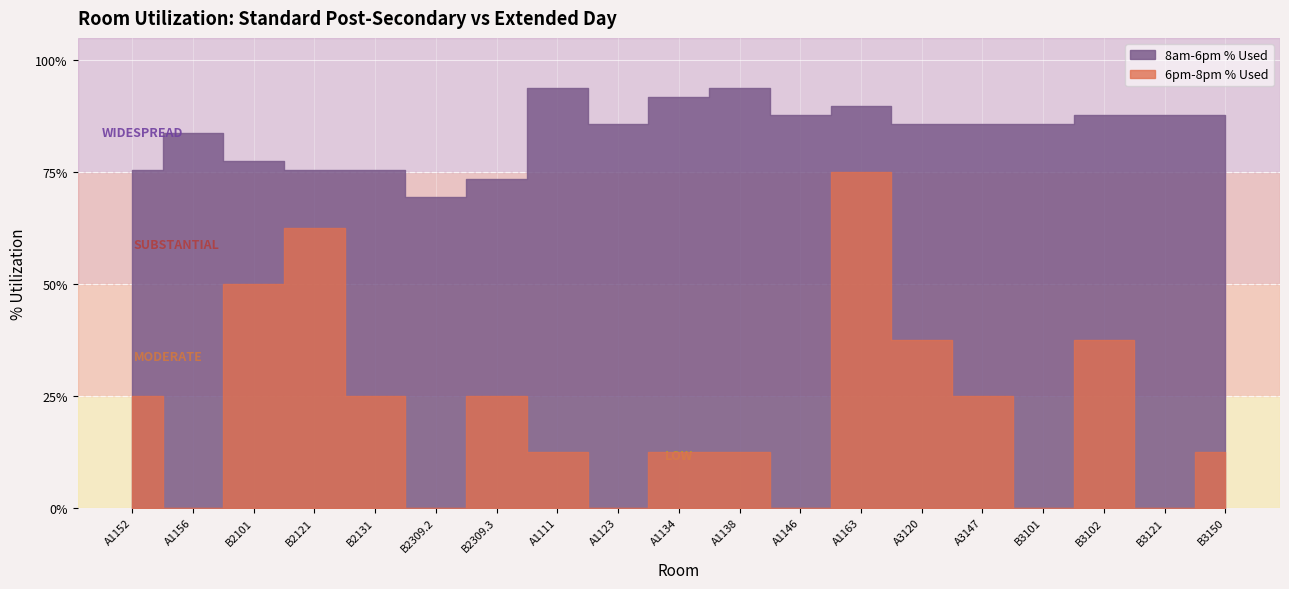

Does the chart display data point markers on the line(s)?

No